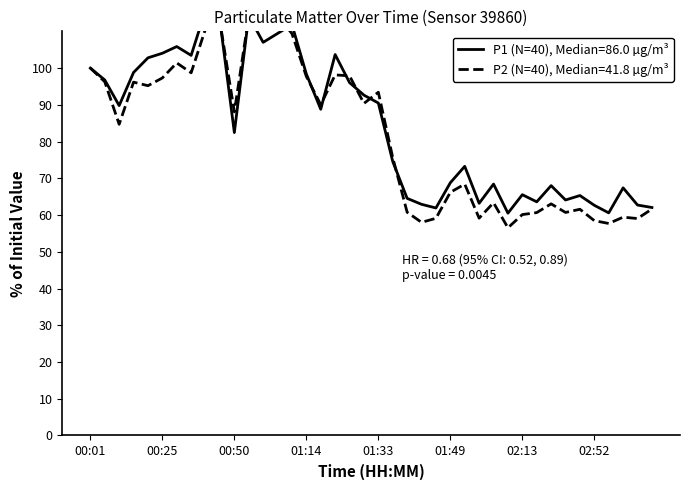

At which category is the sum across all series the highest?

00:55